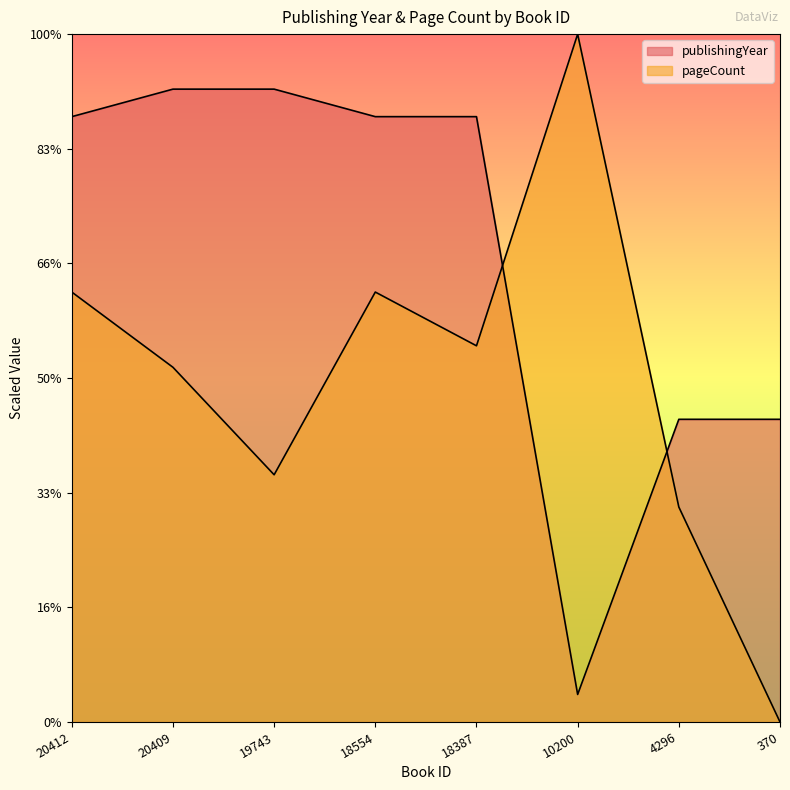

Which has a higher value, 370 or 10200?

370